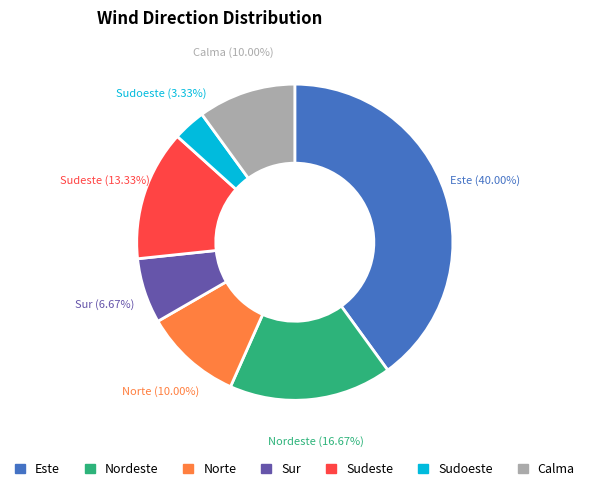

What percentage is the Sudeste slice, to the nearest percent?

13%